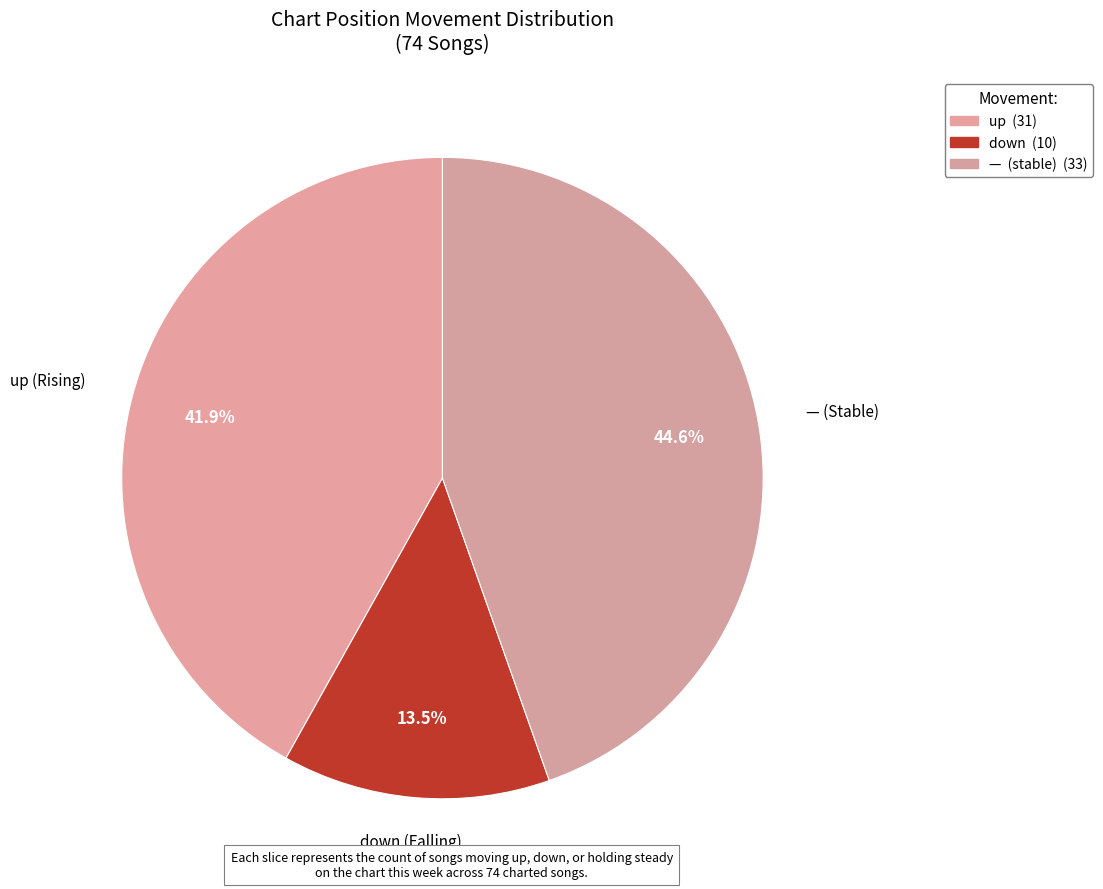

To the nearest percent, what is the average slice percentage?

33%